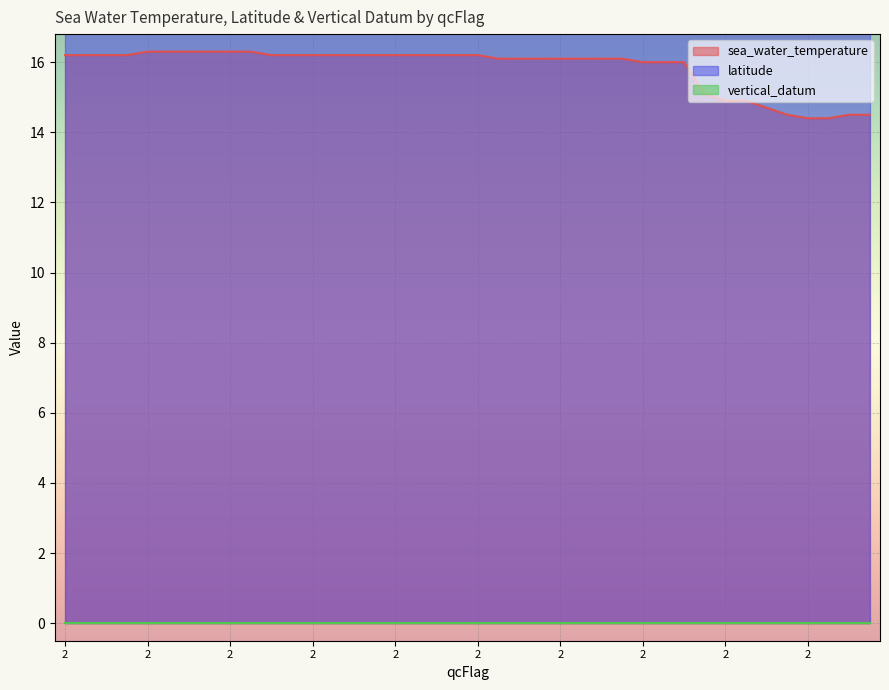

At which category is the sum across all series the highest?

2